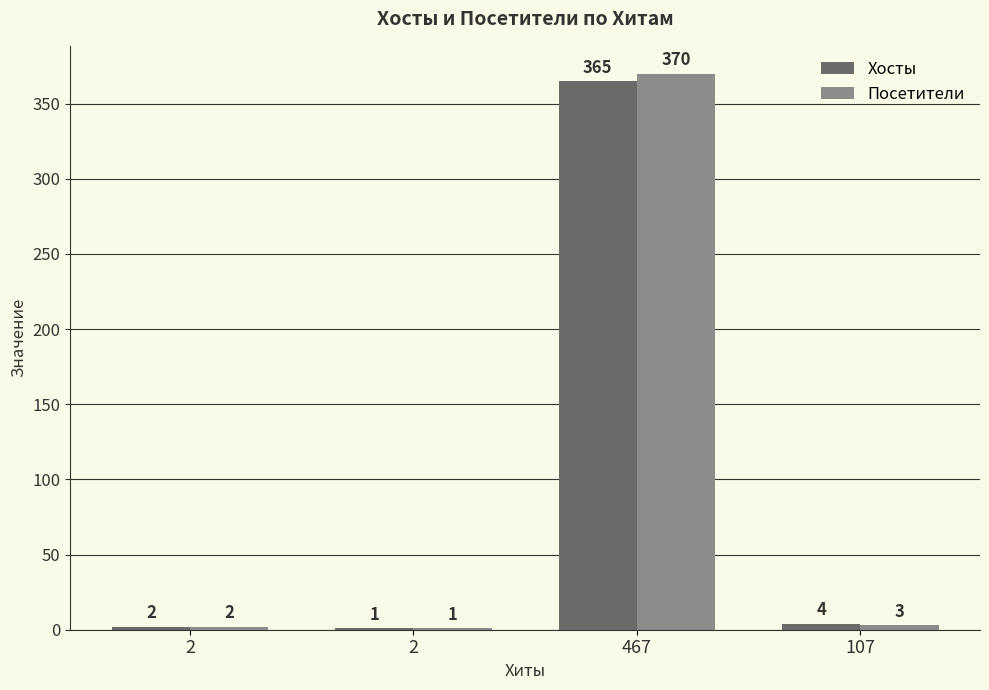

The Хосты series shows 2 at 2. True or false?

False